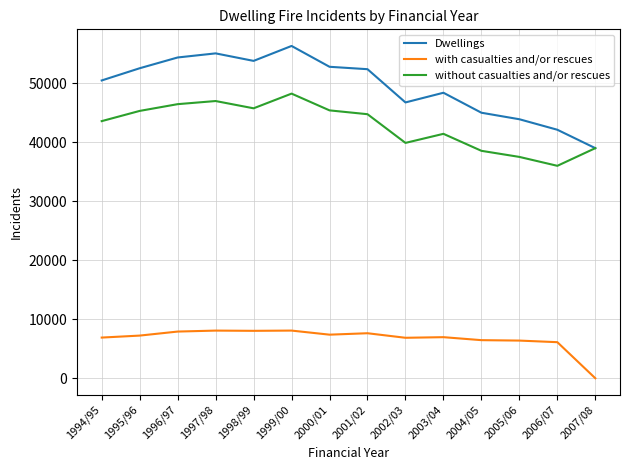

What is the spread (max minus min) of values at 1999/00?

48235.7